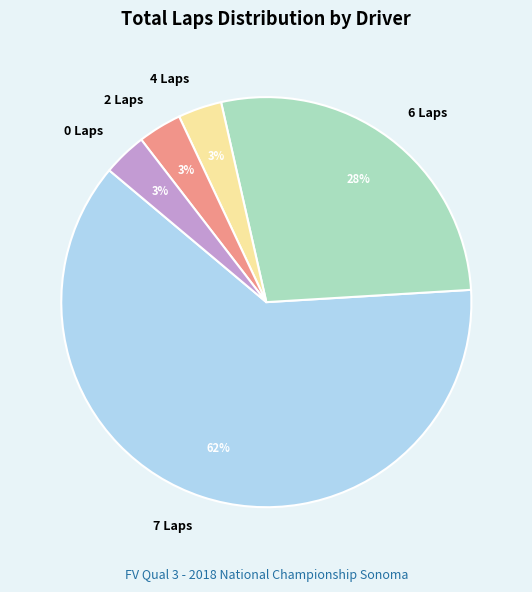

Combined, do 0 Laps and 7 Laps account for over 50%?

Yes